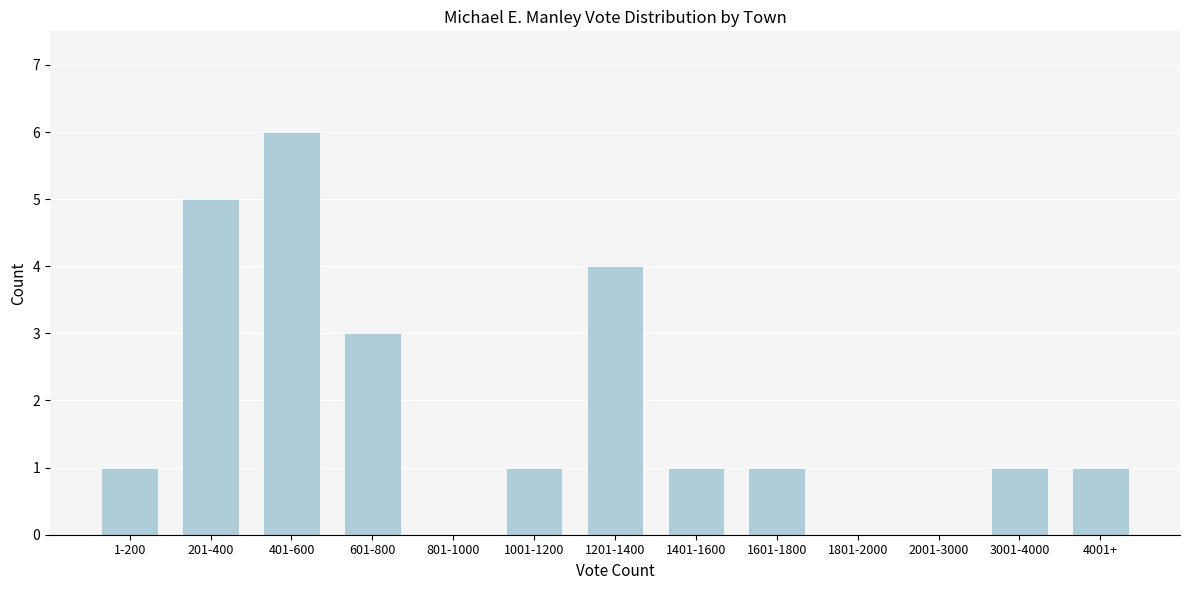

Reading right to left, transcribe all the data shown in this chart.

4001+=1	3001-4000=1	2001-3000=0	1801-2000=0	1601-1800=1	1401-1600=1	1201-1400=4	1001-1200=1	801-1000=0	601-800=3	401-600=6	201-400=5	1-200=1